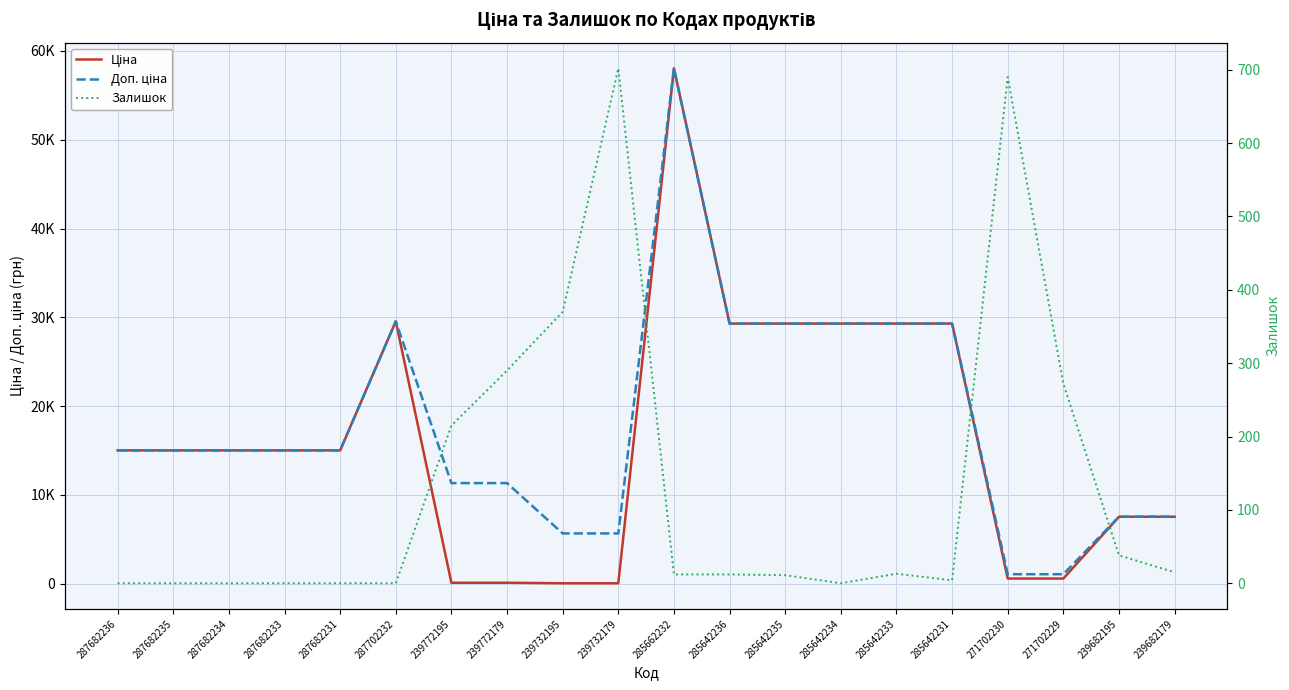

What is the total value across all series at 239682195?

15129.8